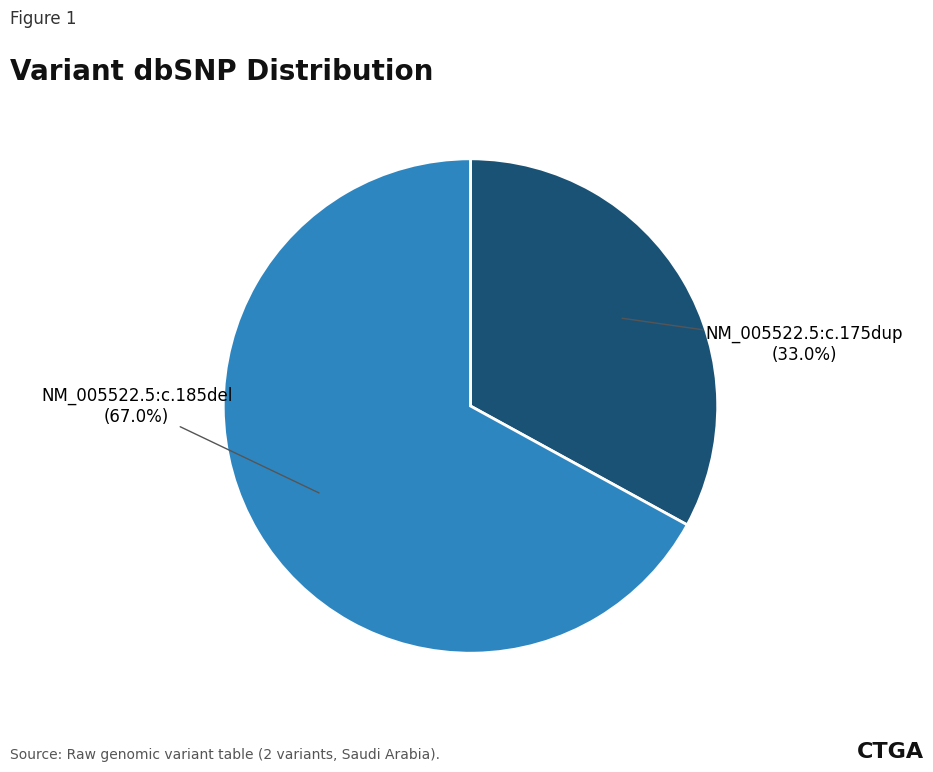

Is there a majority slice in this chart?

Yes